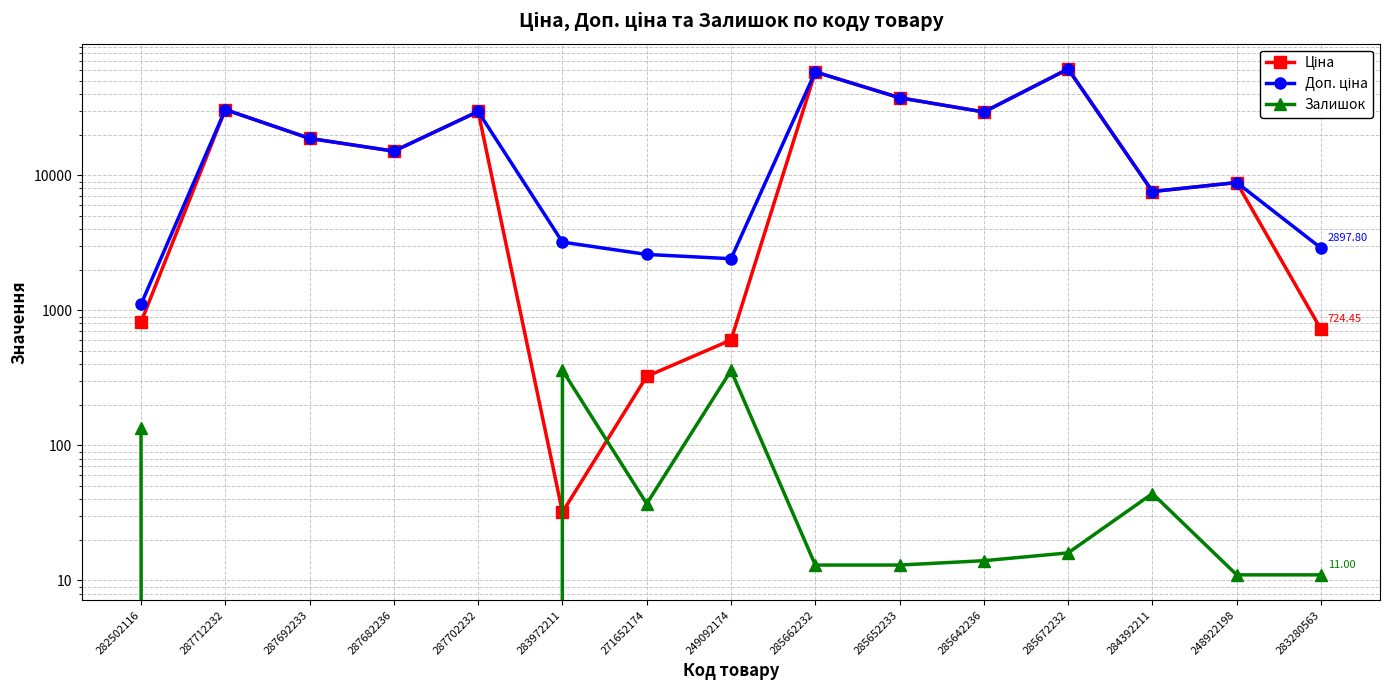

True or false: Доп. ціна and Ціна cross at least once.

False